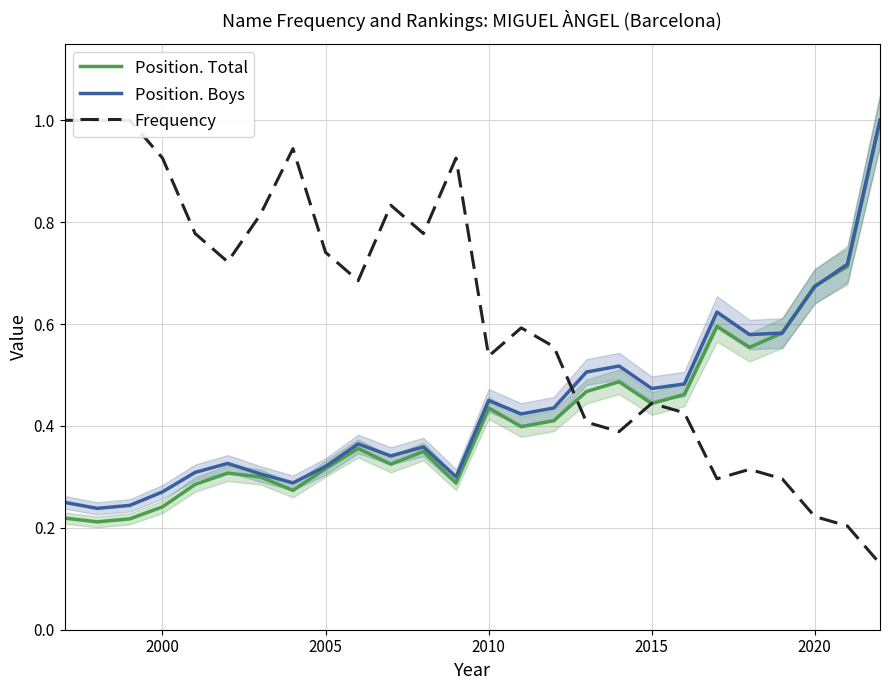

True or false: Position. Boys has a value of 0.5 at 2005.

False